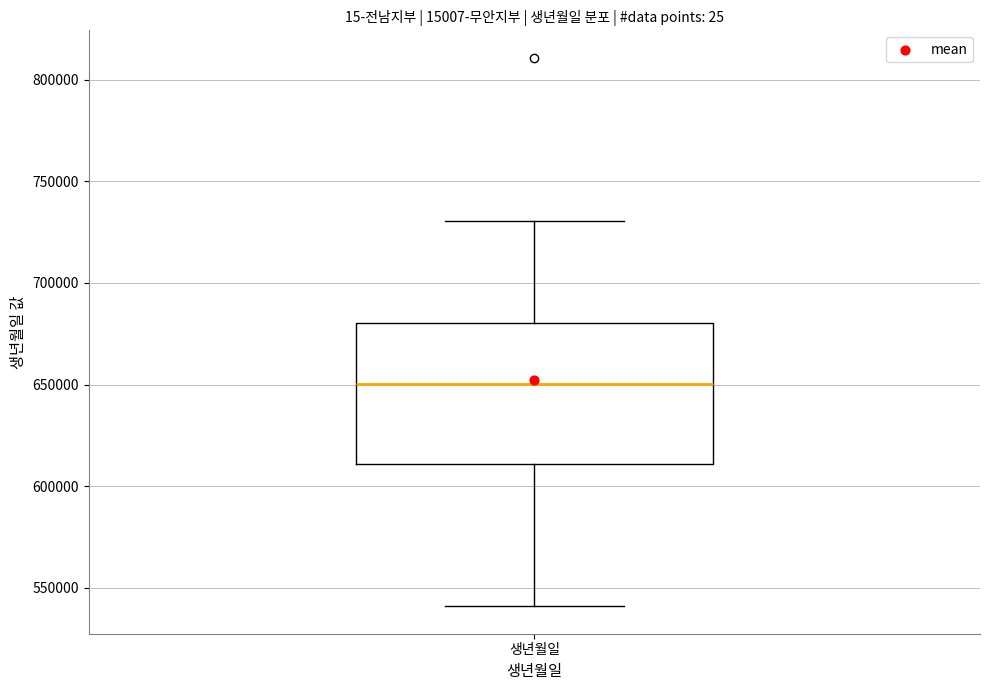

Where is the lower edge of the box for 생년월일 on the y-axis? The values are not printed on the chart, so give them approximately, as read against the axis.

610000